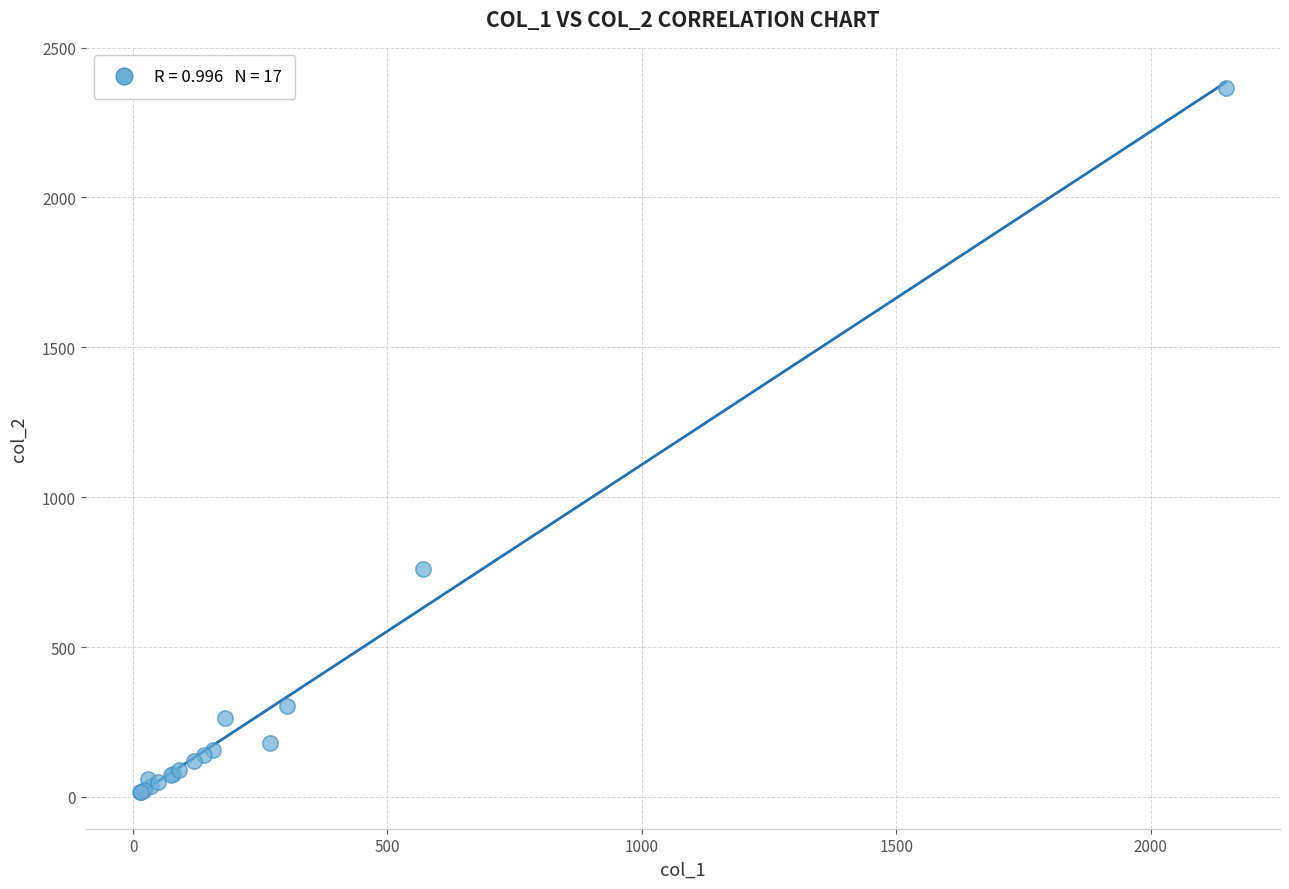

What Y value in the scatter plot is closest to 1191?

760.0